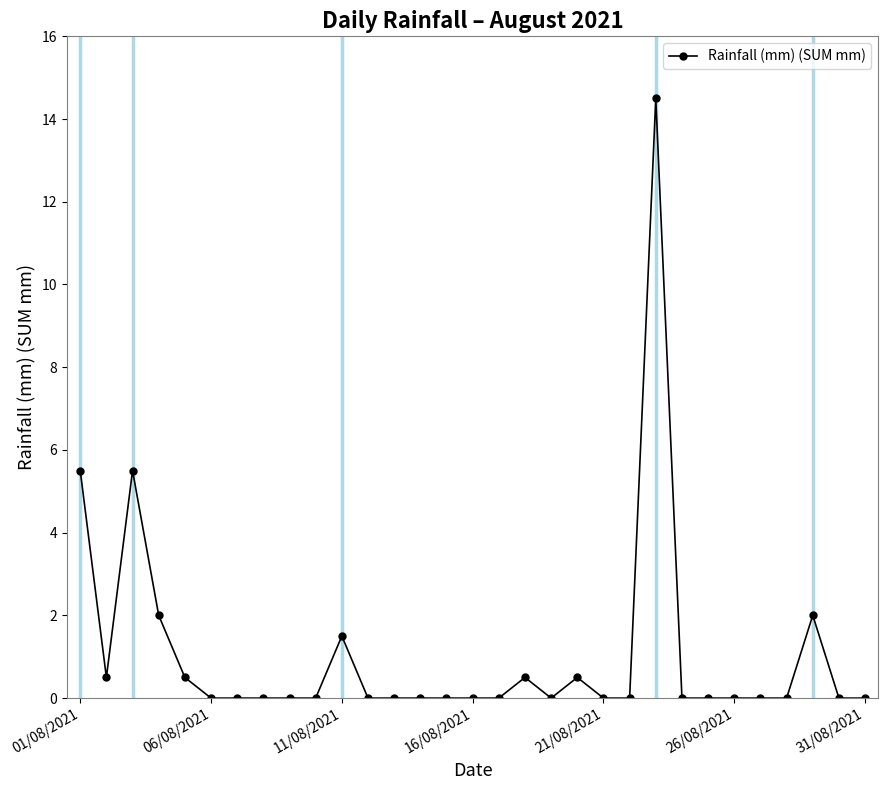

What is the greatest value displayed?

14.5